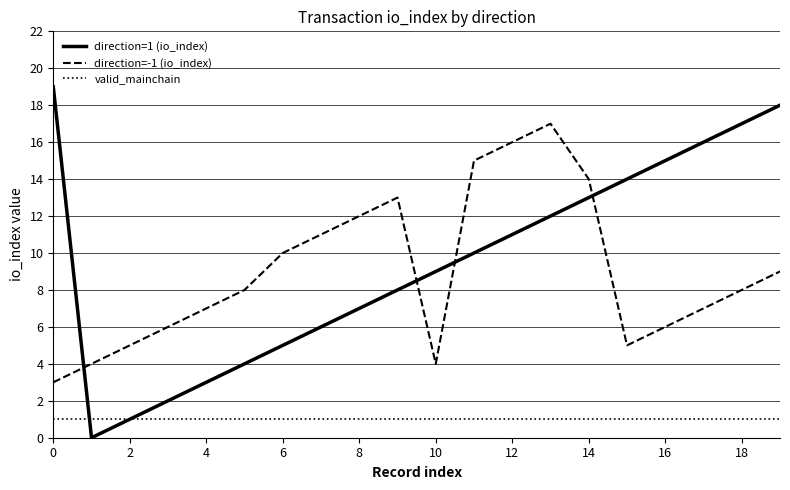

Rank the series by their maximum value, from highest to lowest.

direction=1 (io_index), direction=-1 (io_index), valid_mainchain